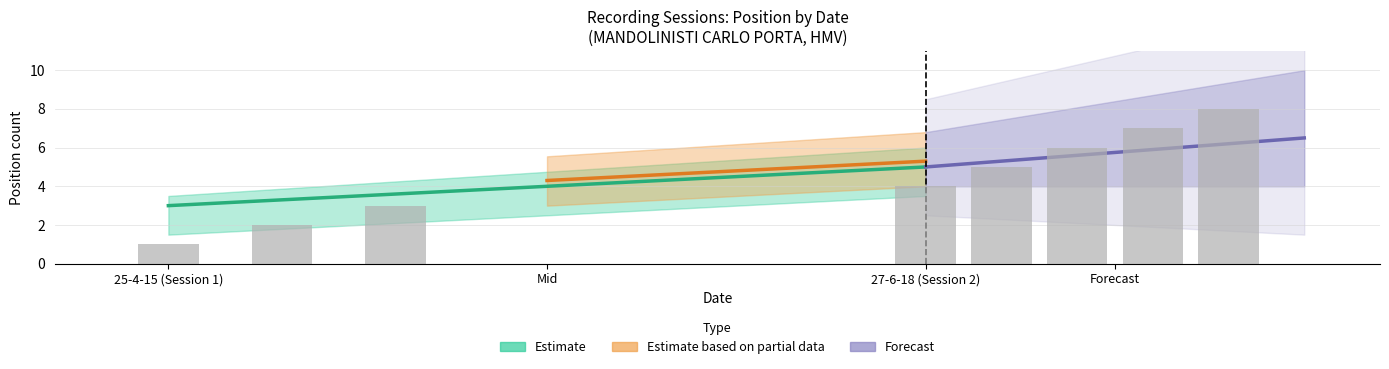

Count the values in the range 3 to 7.

5